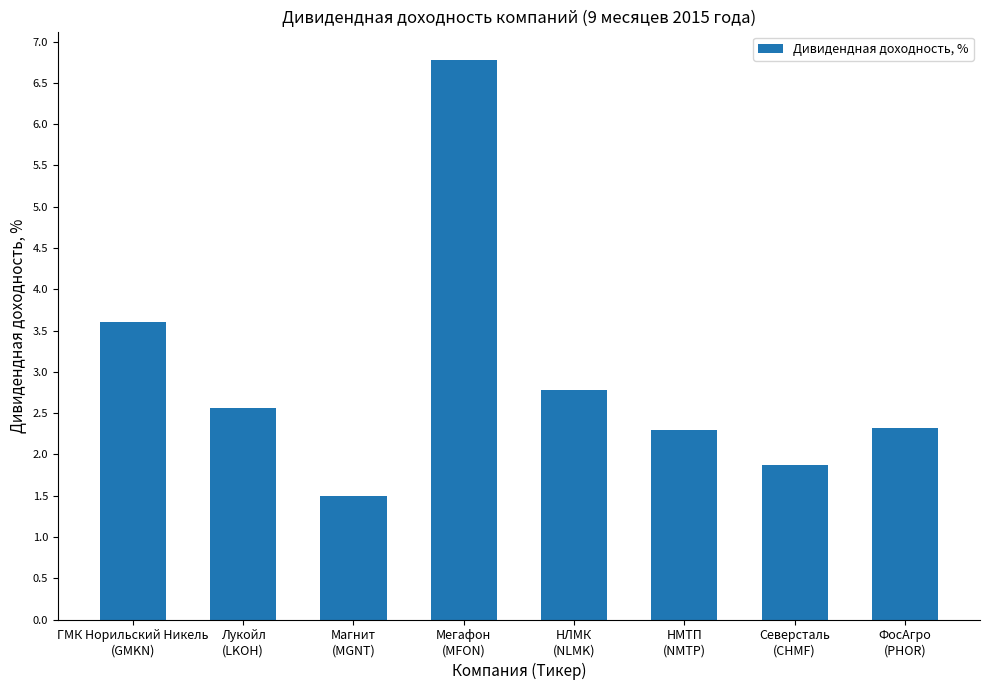

The chart shows a value of 0.9 at Северсталь
(CHMF). True or false?

False